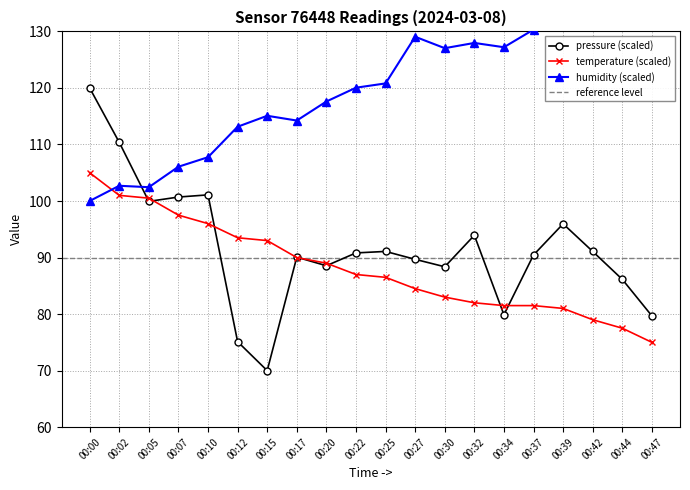

At which label is pressure closest to 95?

00:39